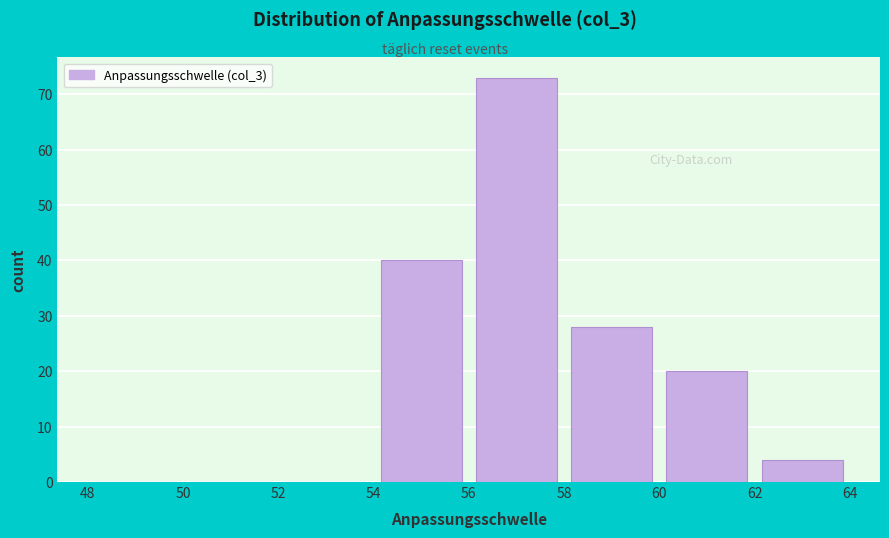

What is the height of the bar covering 62 to 64 on the x-axis? The values are not printed on the chart, so give them approximately, as read against the axis.

4